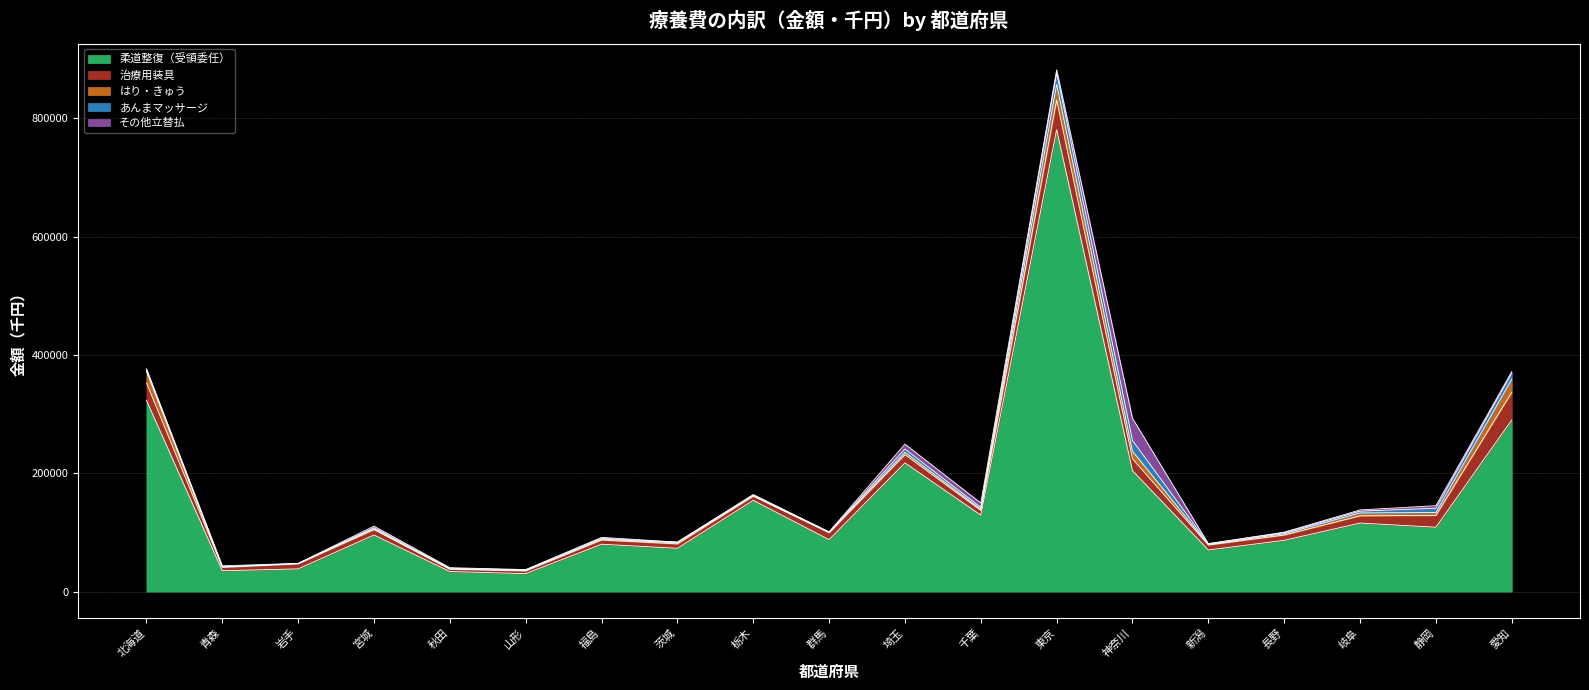

The 治療用装具 series shows 7191.8 at 福島. True or false?

True